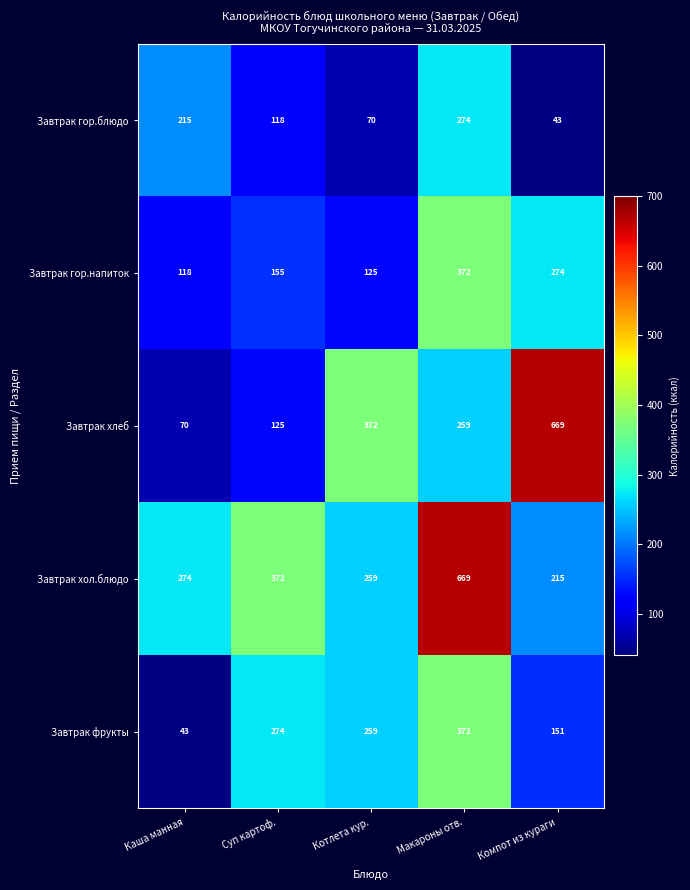

Is it true that Завтрак хол.блюдо equals 669.0 at Макароны отв.?

True